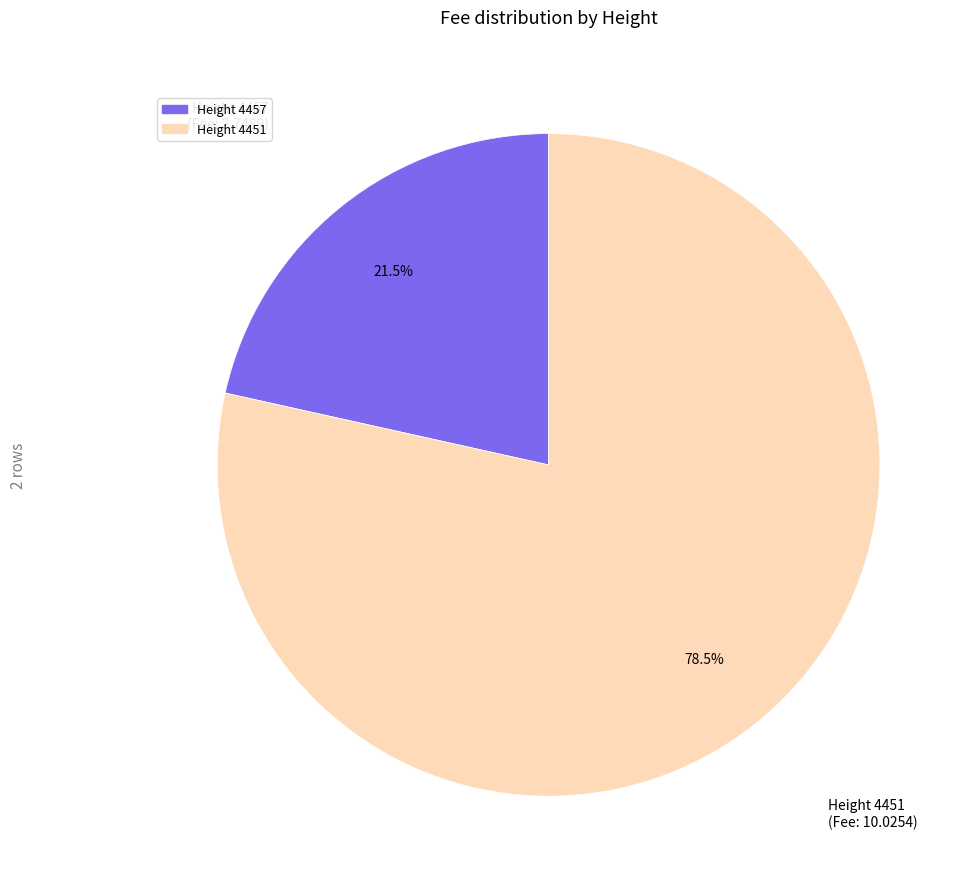

Does any single category account for the majority?

Yes